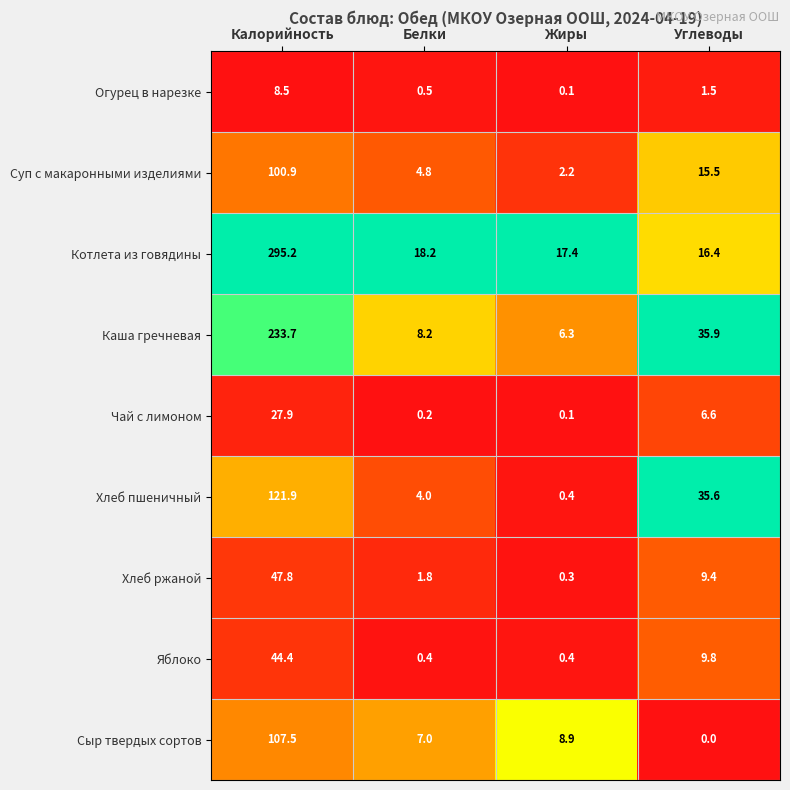

What is the approximate value of Огурец в нарезке at Белки?

0.5